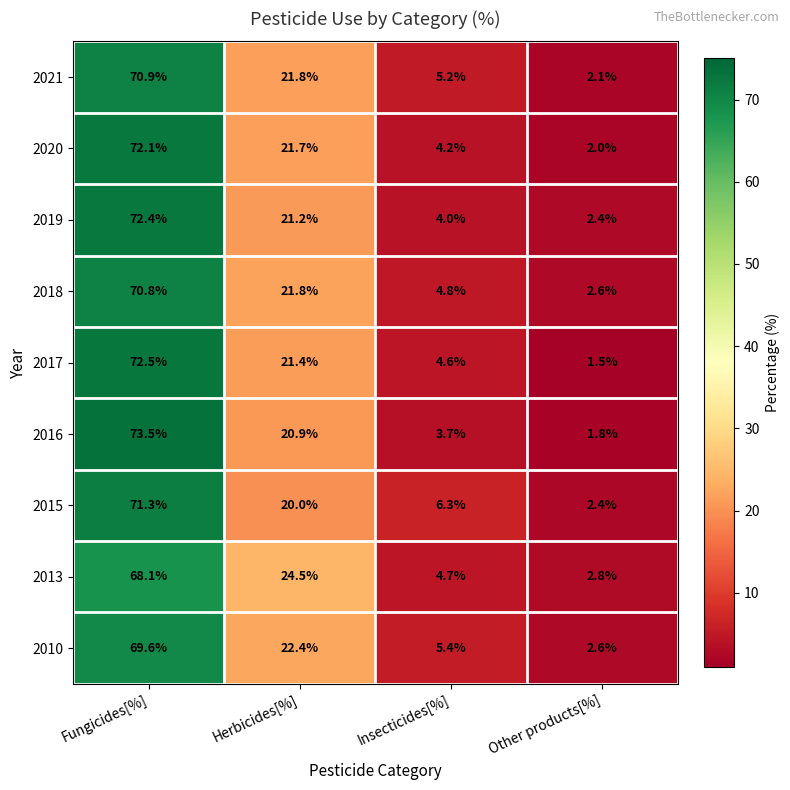

What is the greatest value displayed?

73.5